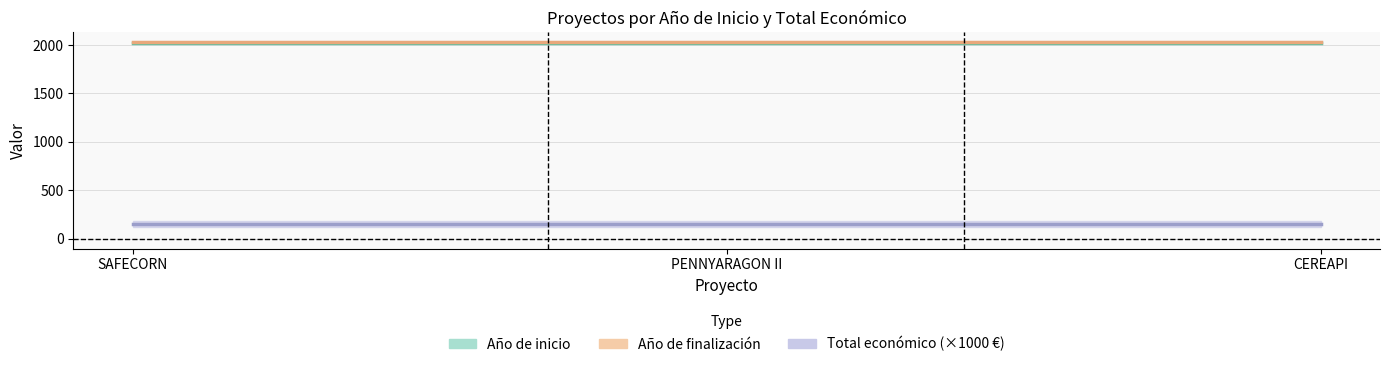

What is the label of the 1st point from the right?

CEREAPI